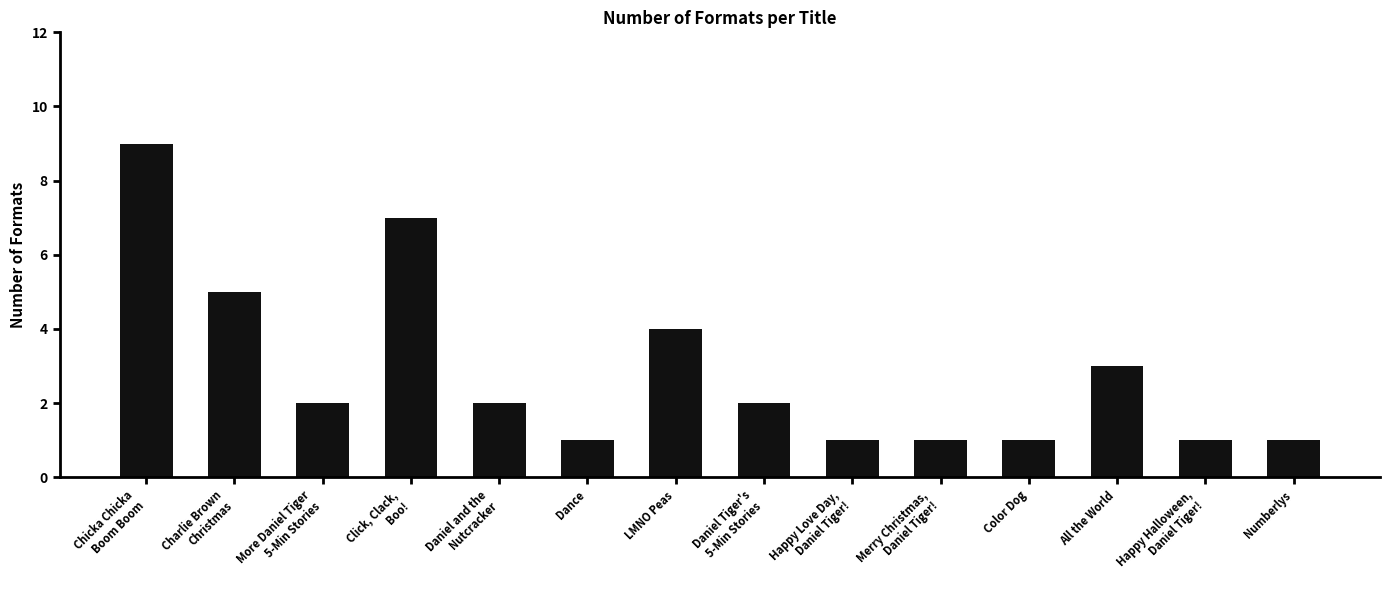

How many bars are there in total?

14